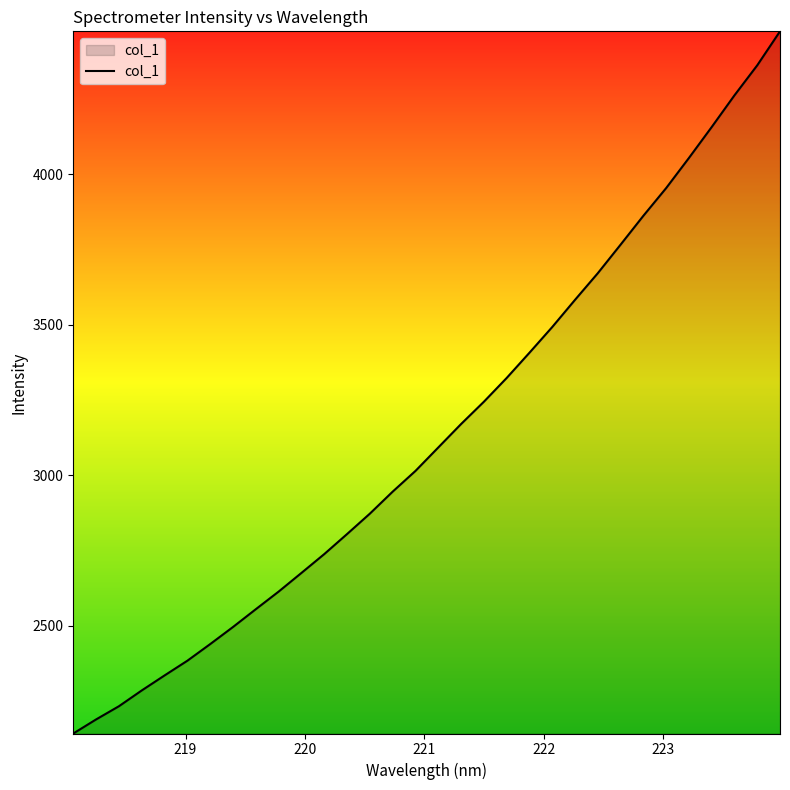

What is the maximum value shown in the chart?

4475.9